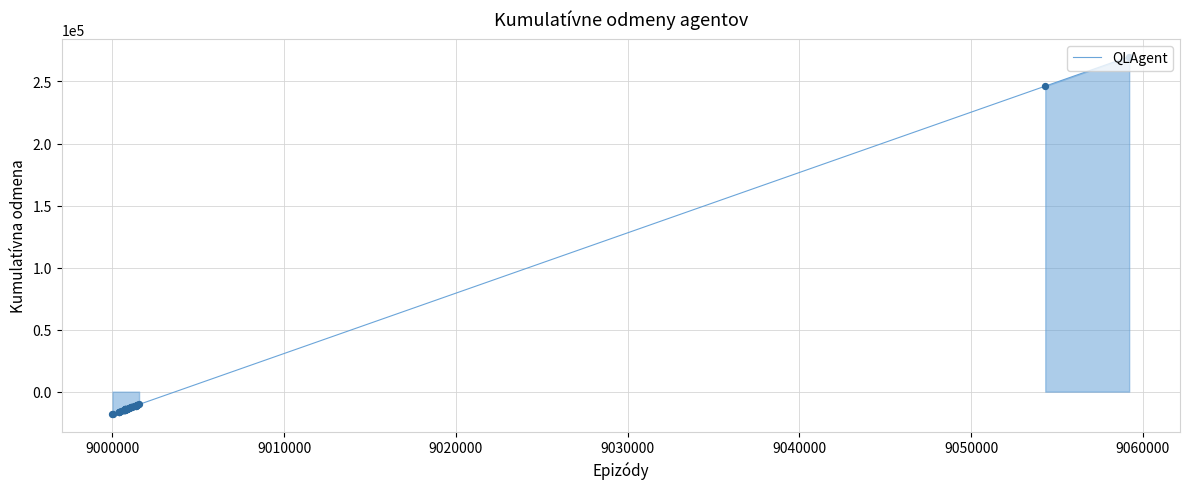

What is the maximum value shown in the chart?

270000.0